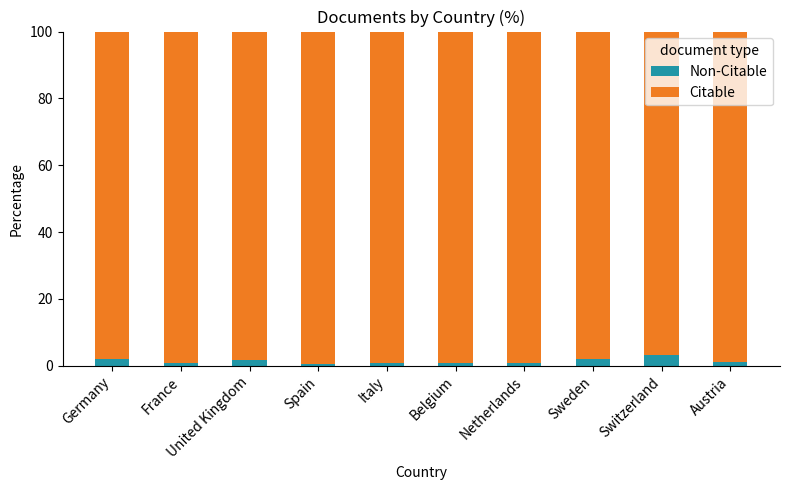

Are the bars grouped side by side (vs. stacked)?

No